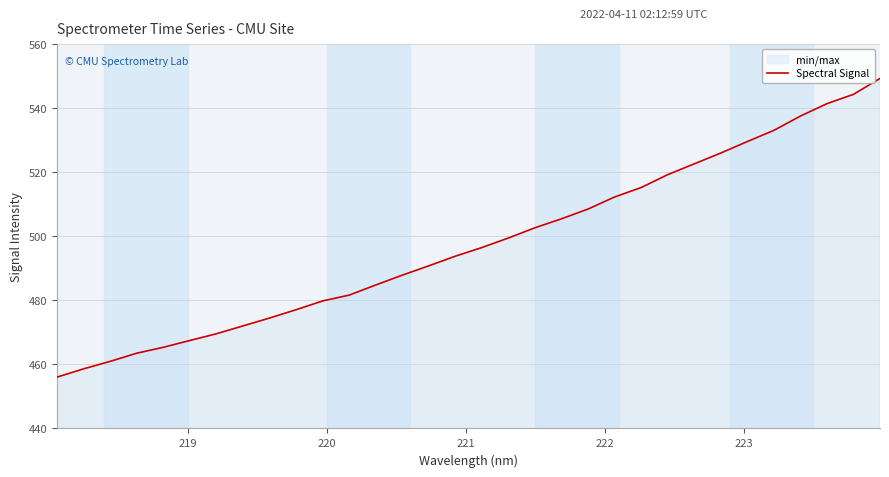

What is the difference between the maximum and minimum values?

93.3